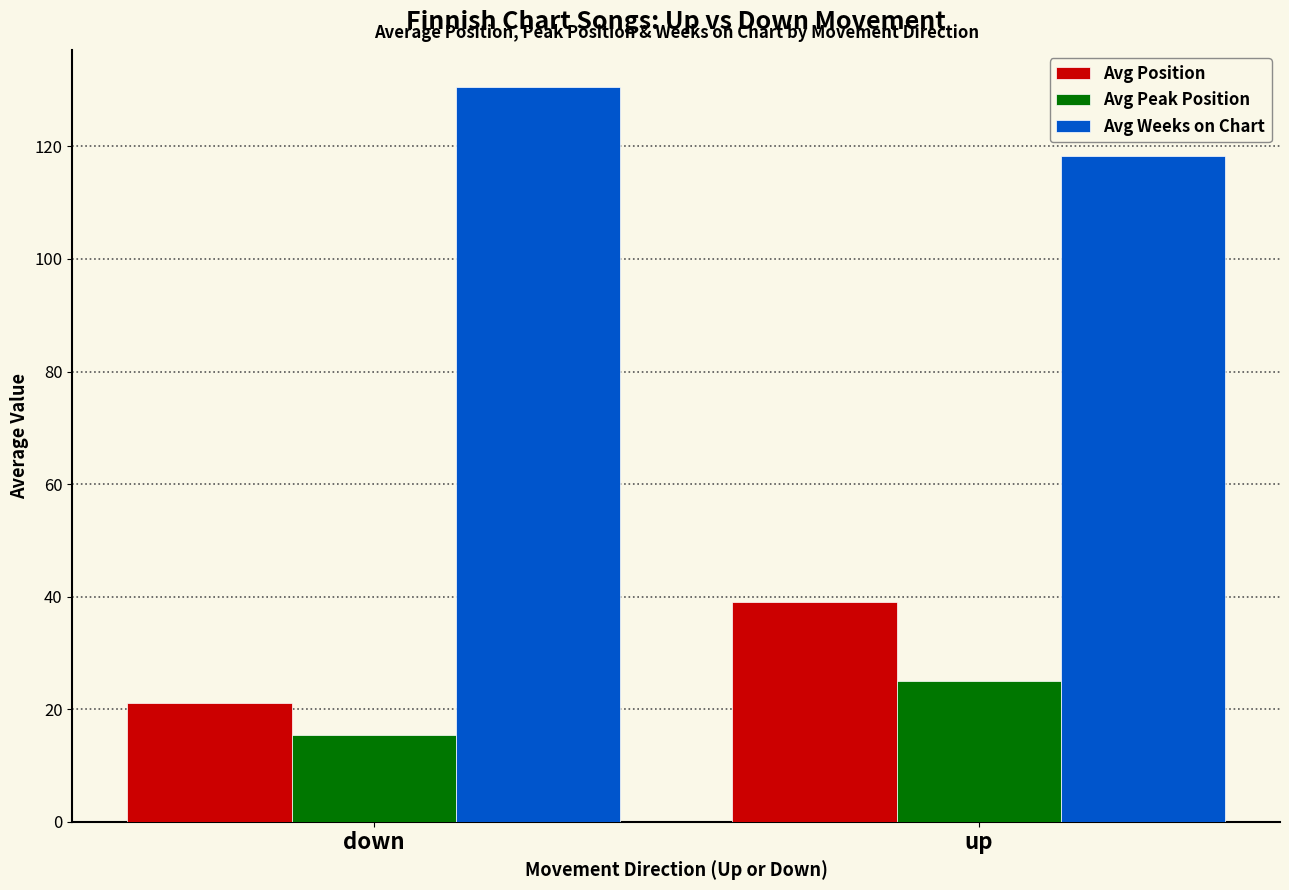

What is the sum of the Avg Position values at up and down?

60.2